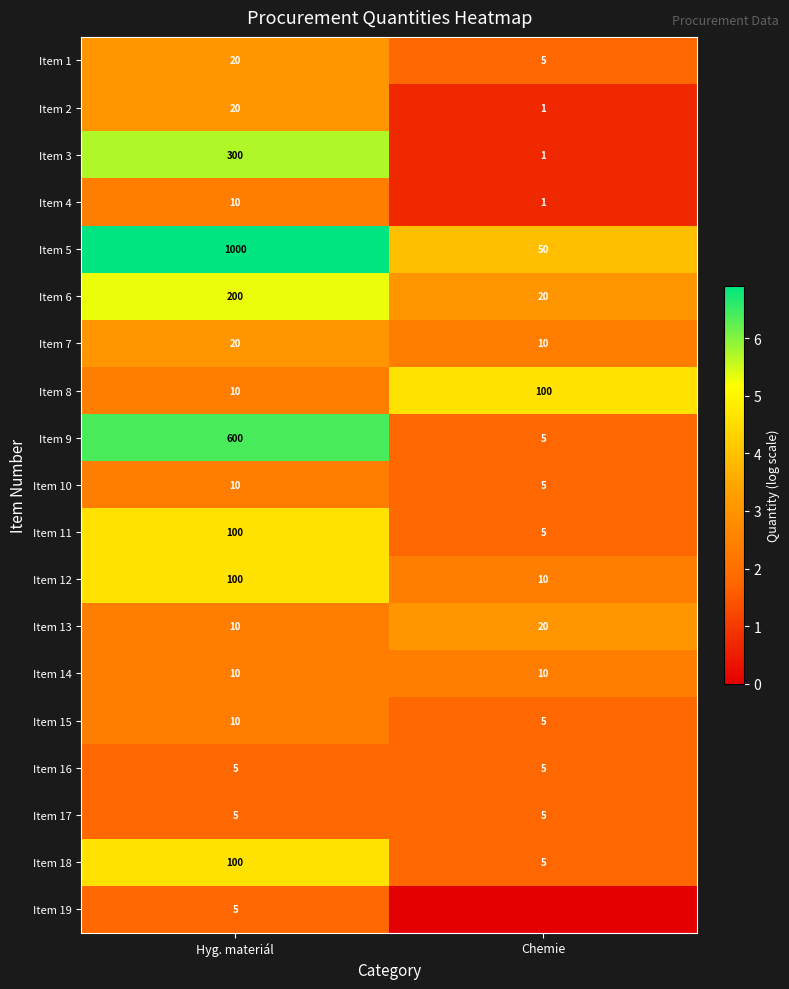

List the labels in order of Item 12 value, smallest first.

Chemie, Hyg. materiál